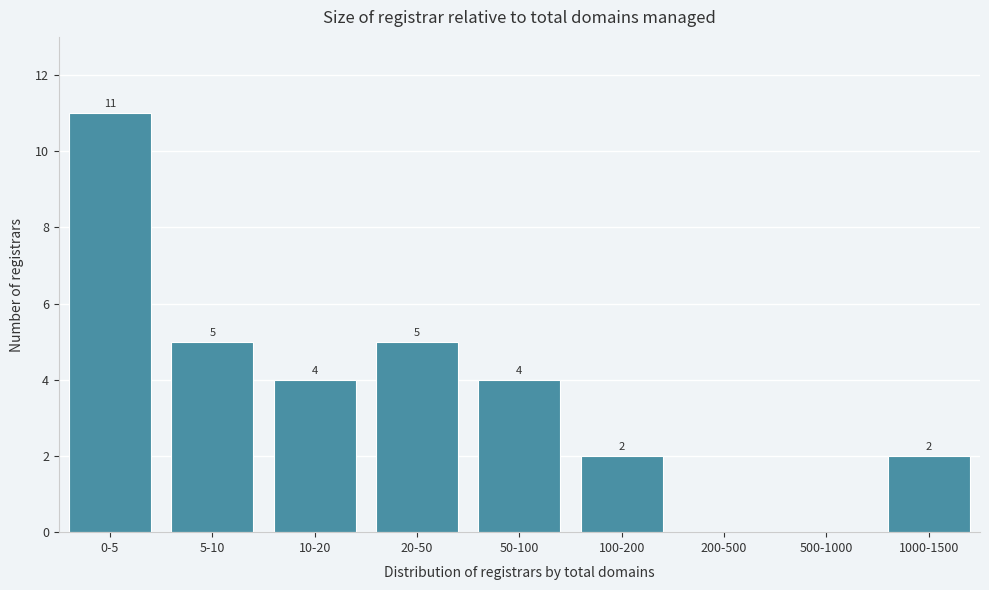

Reading left to right, extract all data points from this chart.

0-5=11	5-10=5	10-20=4	20-50=5	50-100=4	100-200=2	200-500=0	500-1000=0	1000-1500=2